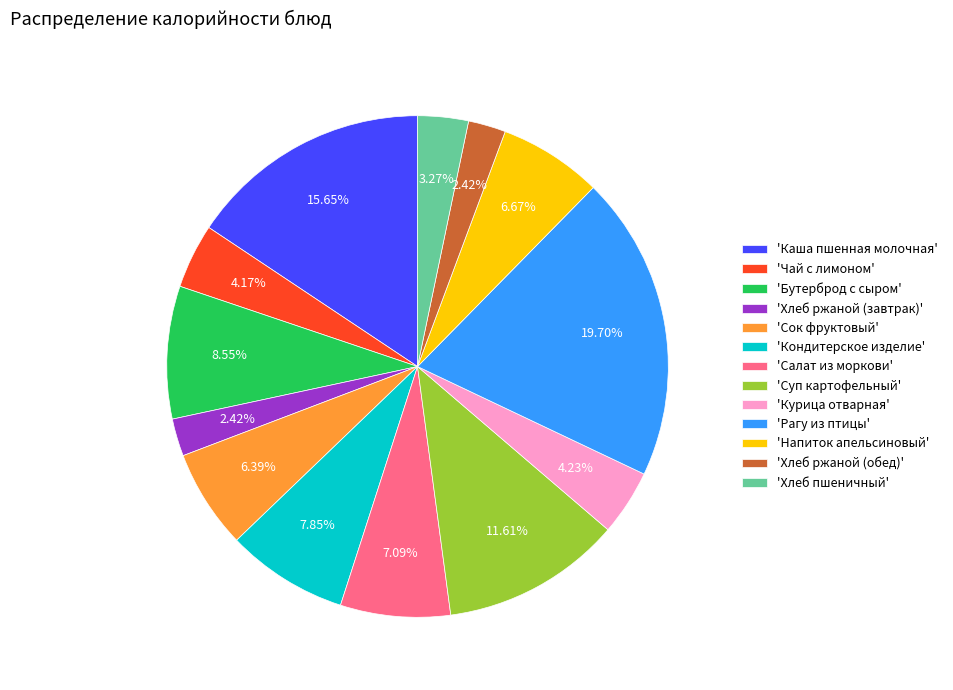

How many segments does this pie chart have?

13